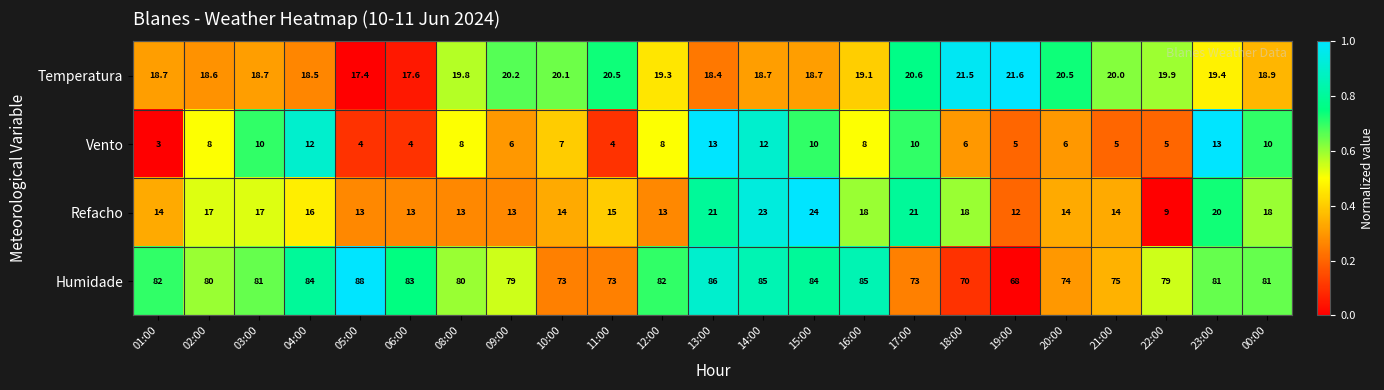

What is the average value of the Vento series?

7.7